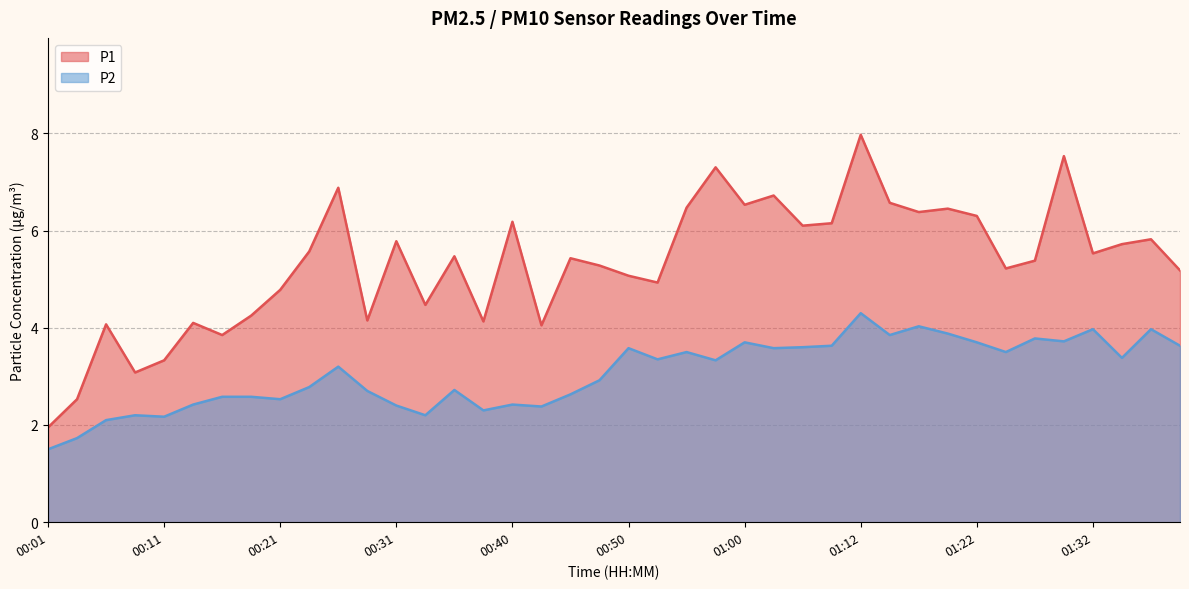

Where does the P1 series first go above 5?

00:23